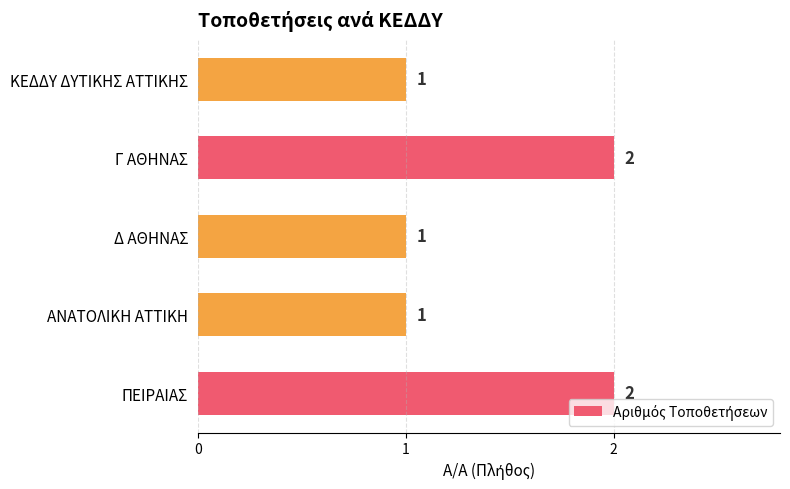

Reading top to bottom, what are all the values shown in this chart?

ΚΕΔΔΥ ΔΥΤΙΚΗΣ ΑΤΤΙΚΗΣ=1	Γ ΑΘΗΝΑΣ=2	Δ ΑΘΗΝΑΣ=1	ΑΝΑΤΟΛΙΚΗ ΑΤΤΙΚΗ=1	ΠΕΙΡΑΙΑΣ=2